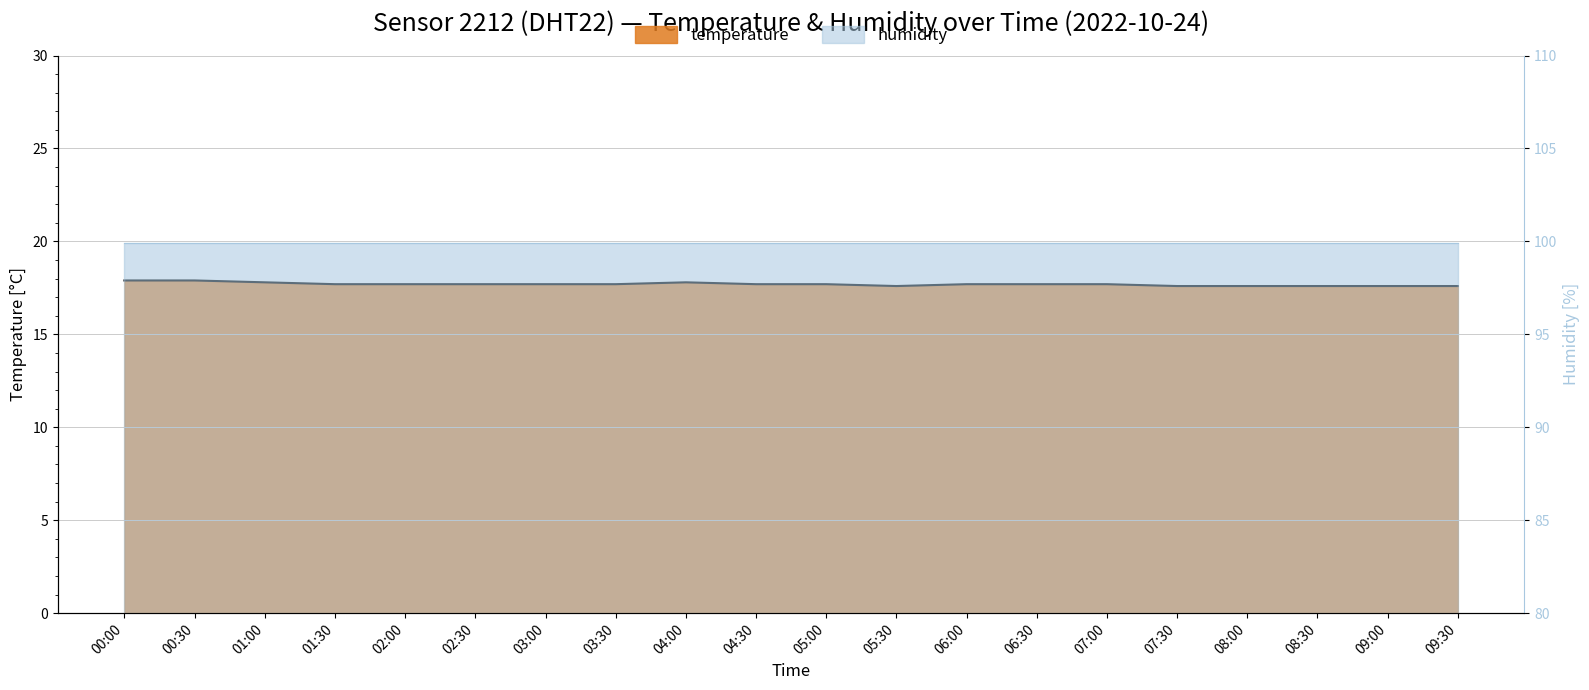

What is the difference between the second highest and second lowest values?

0.3